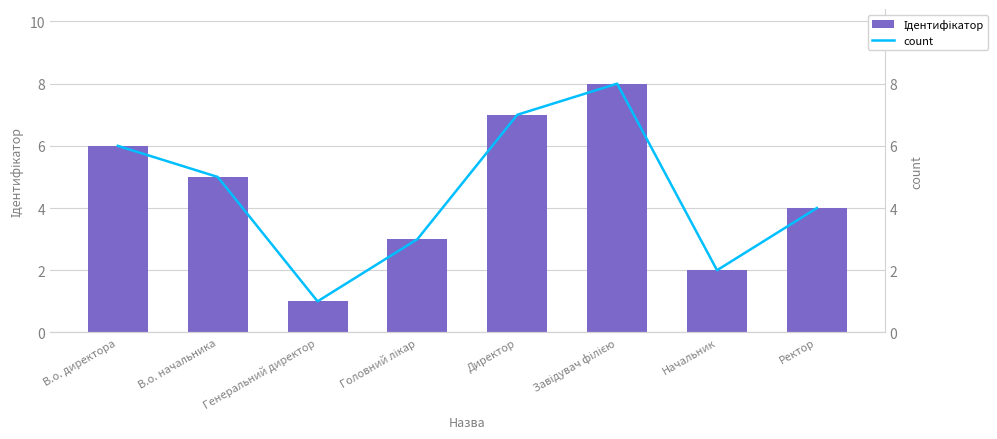

Which series has the largest range (max minus min)?

Ідентифікатор